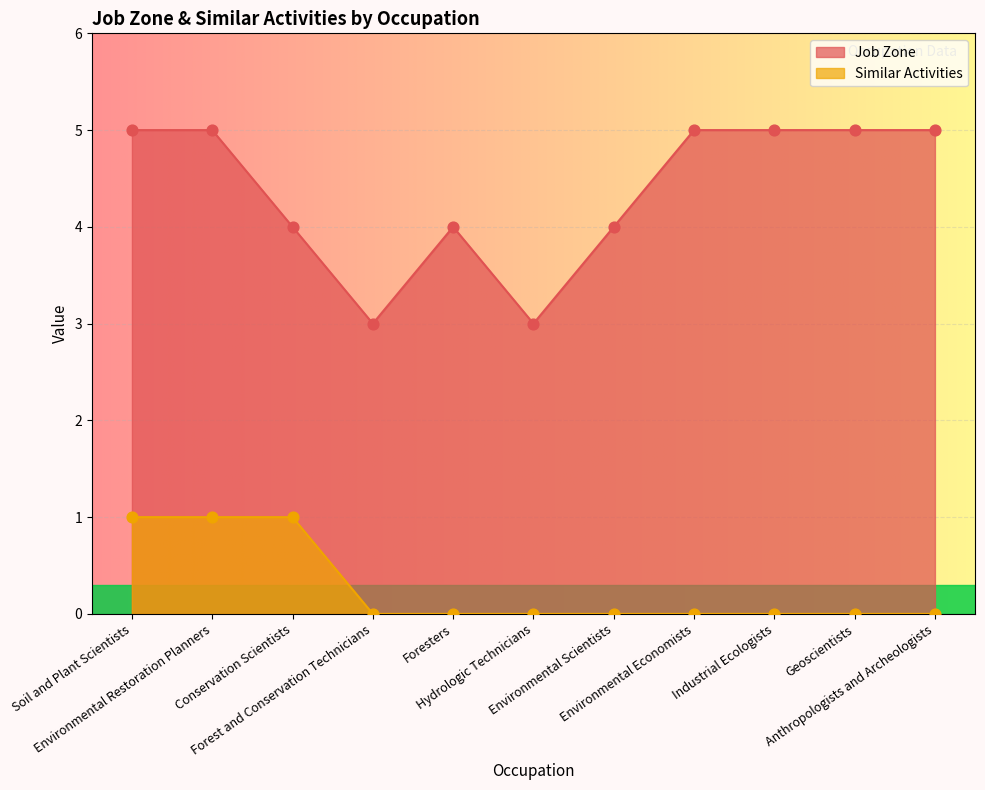

At how many categories does at least one series exceed 2?

11